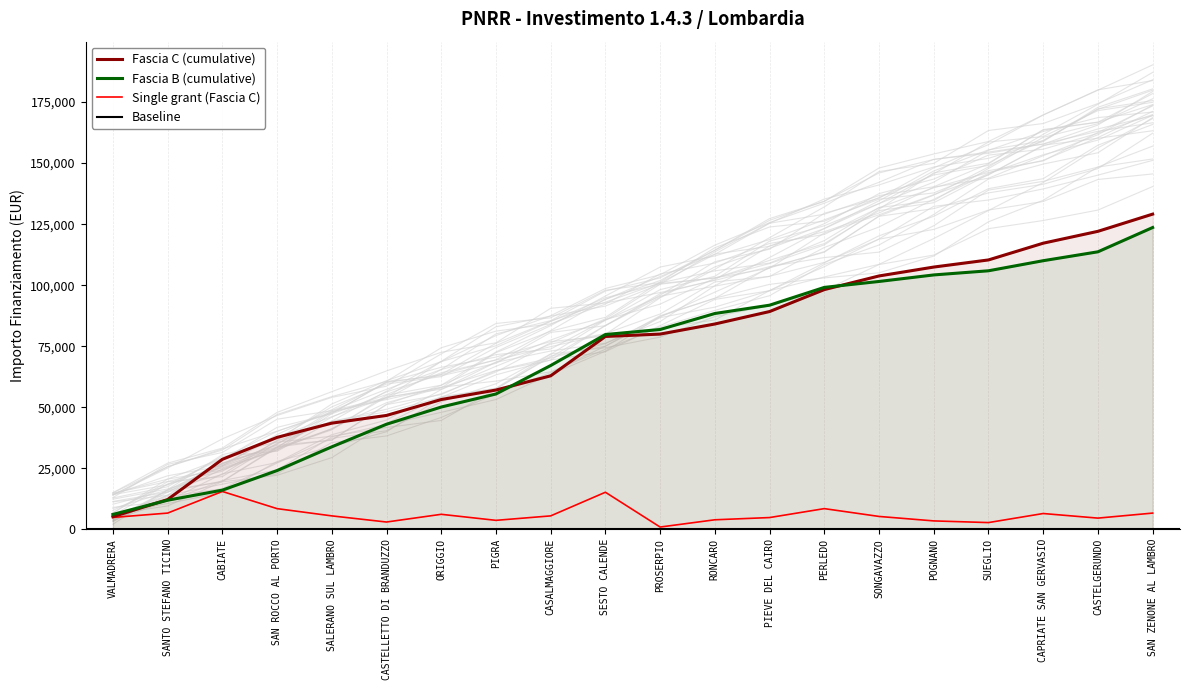

Does the chart have visible grid lines?

No